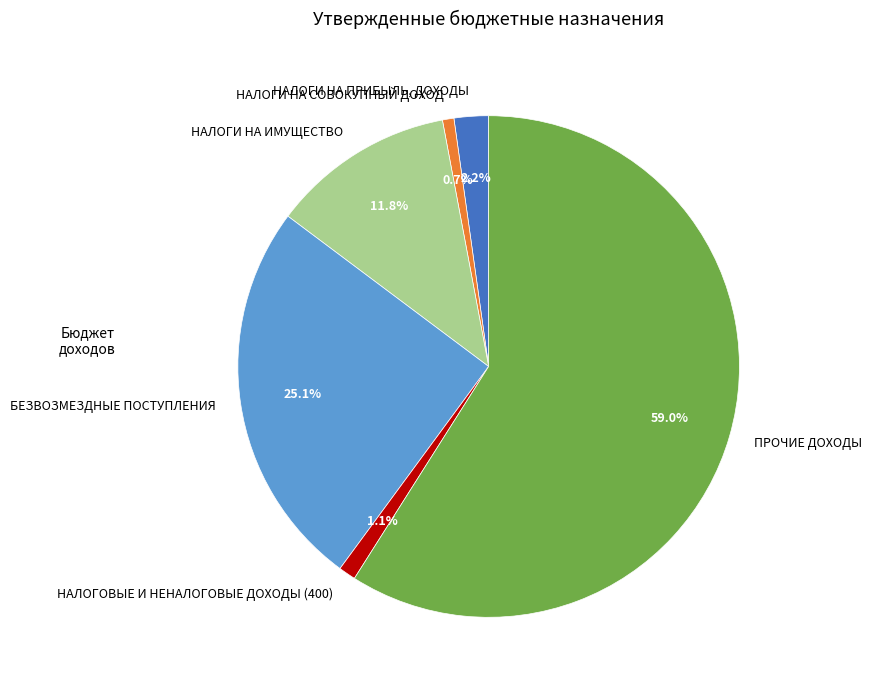

Between ПРОЧИЕ ДОХОДЫ and НАЛОГИ НА ИМУЩЕСТВО, which is larger?

ПРОЧИЕ ДОХОДЫ